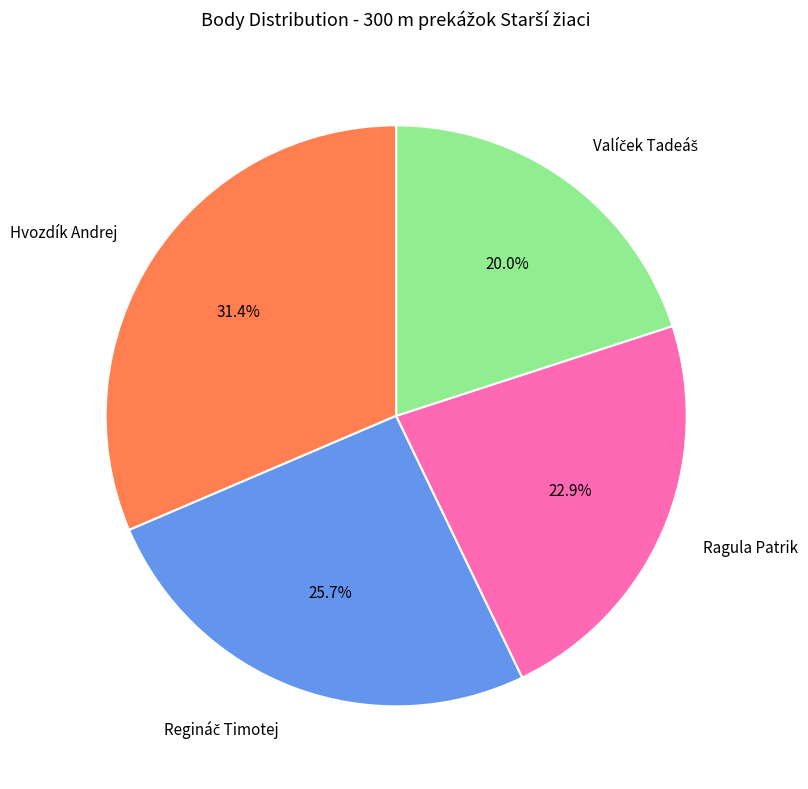

Count the number of slices in the pie.

4